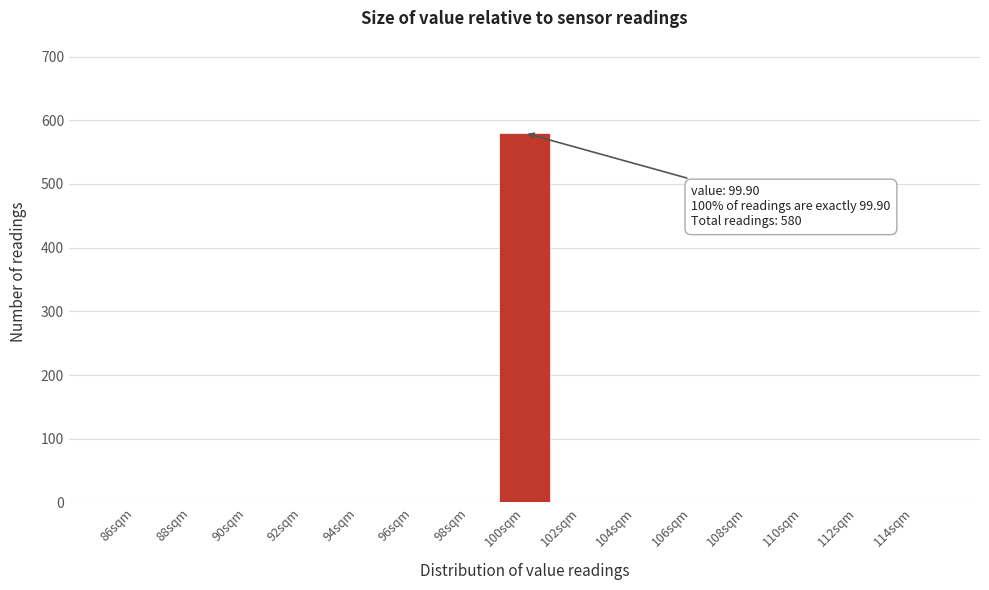

Reading left to right, extract all data points from this chart.

86sqm=0	88sqm=0	90sqm=0	92sqm=0	94sqm=0	96sqm=0	98sqm=0	100sqm=580	102sqm=0	104sqm=0	106sqm=0	108sqm=0	110sqm=0	112sqm=0	114sqm=0